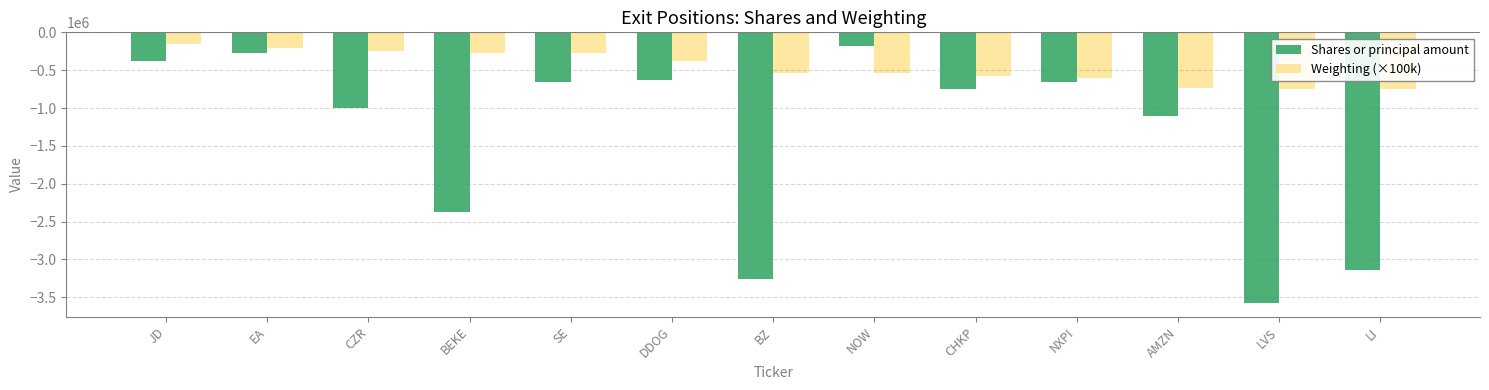

What are all the series names shown in the legend?

Shares or principal amount, Weighting (×100k)